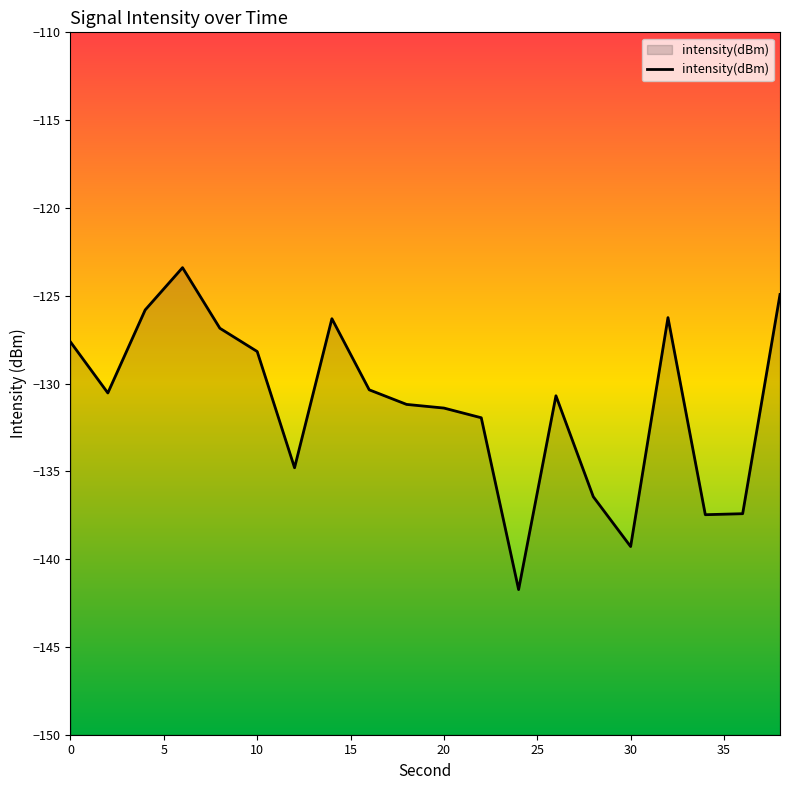

Is it true that the value at 0 is -190.0?

False